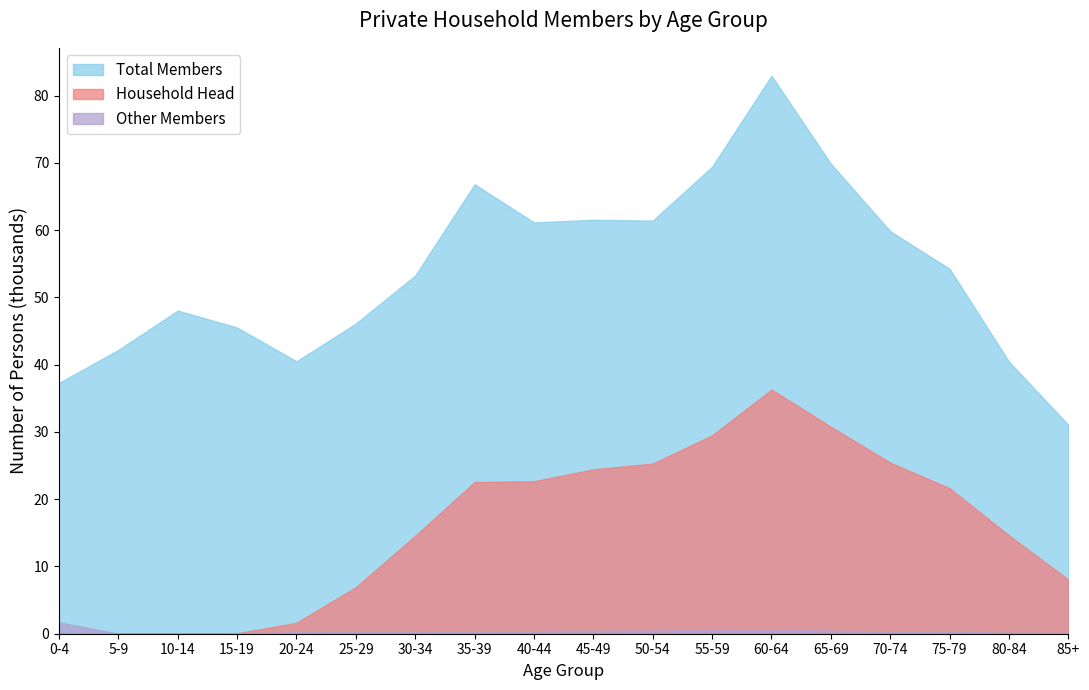

At which category does Other Members reach its first local valley?

5-9